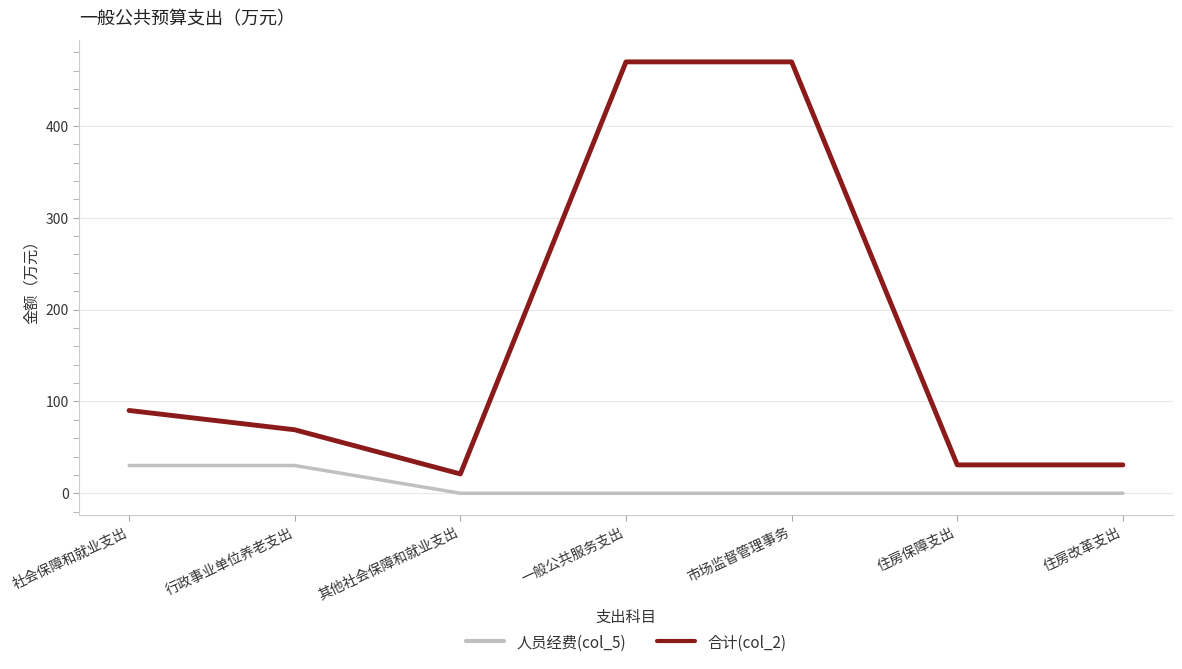

What is the minimum value for 合计(col_2)?

21.0